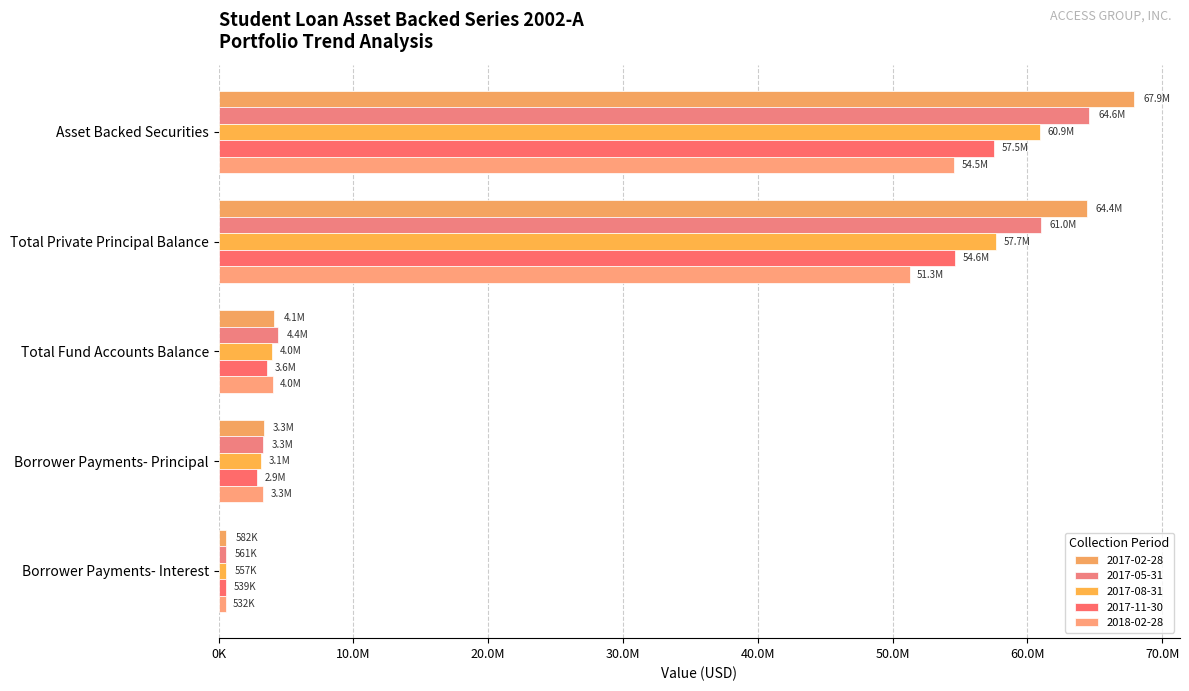

At which label does 2017-05-31 reach its minimum?

Borrower Payments- Interest